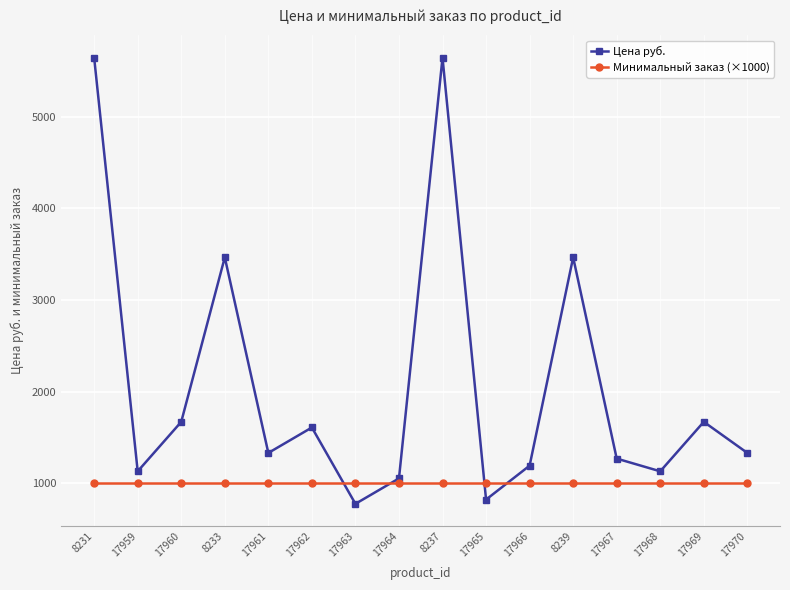

How many times do Цена руб. and Минимальный заказ (×1000) cross each other?

4